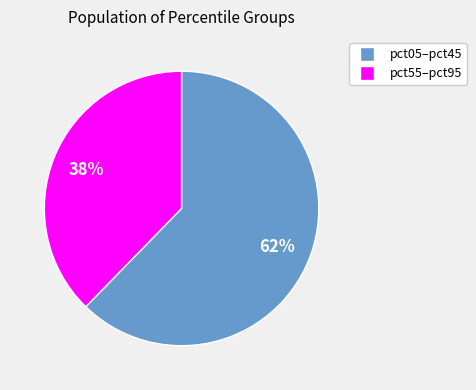

To the nearest percent, what is the average slice percentage?

50%